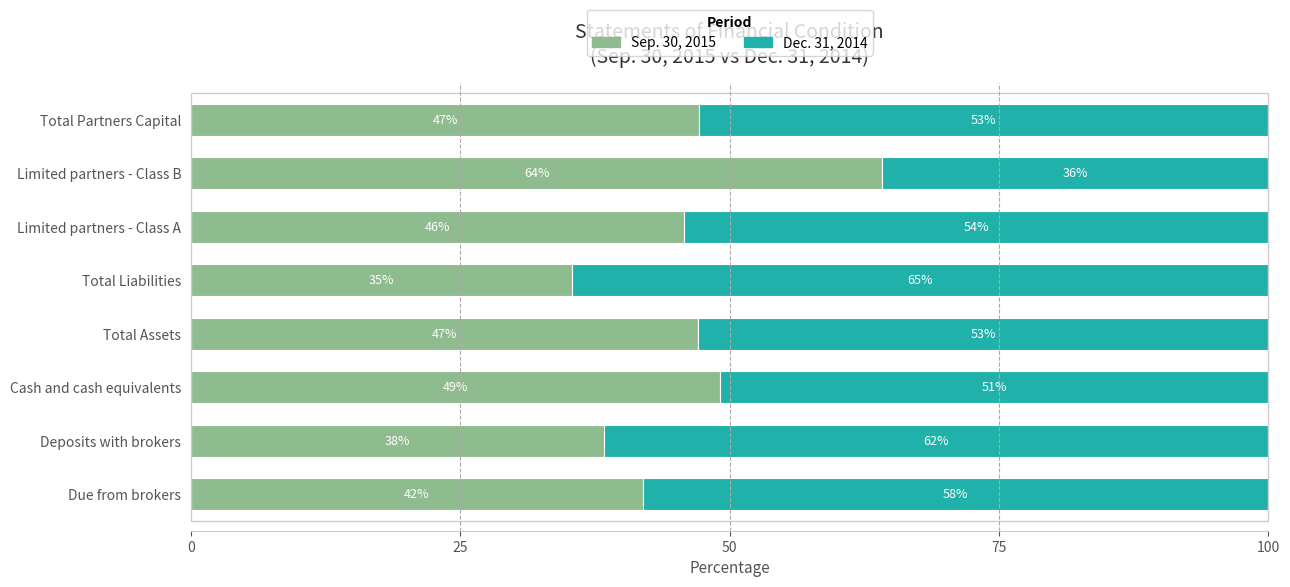

The value of Sep. 30, 2015 at Limited partners - Class B is 30.9. True or false?

False